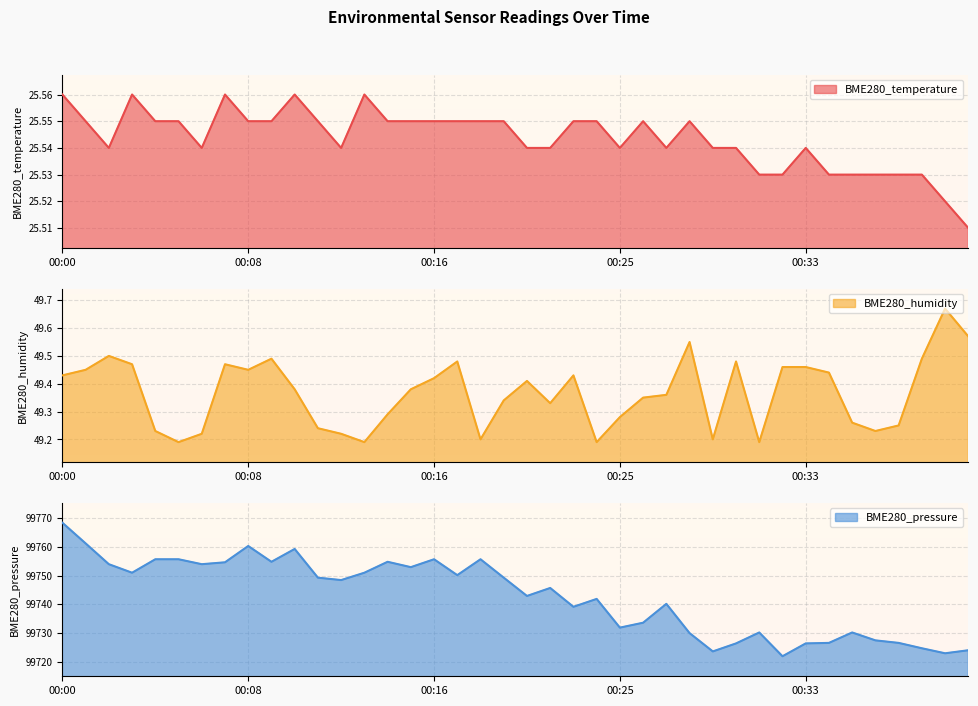

Where does the BME280_pressure series first go above 99748?

00:00